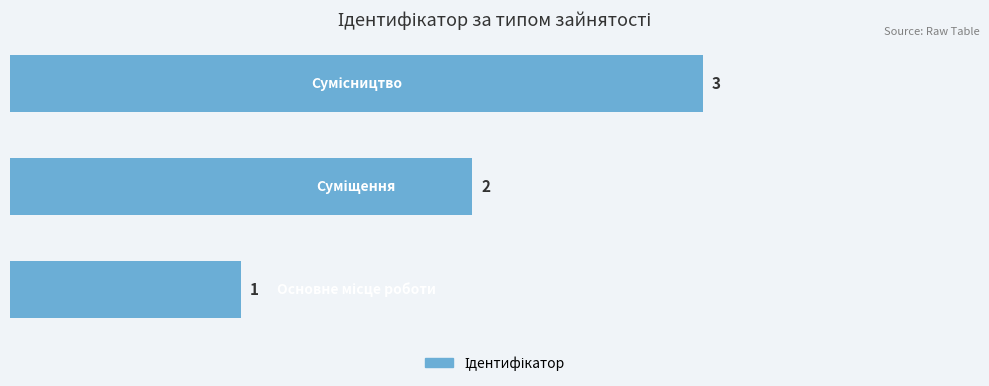

What is the sum of all values?

6